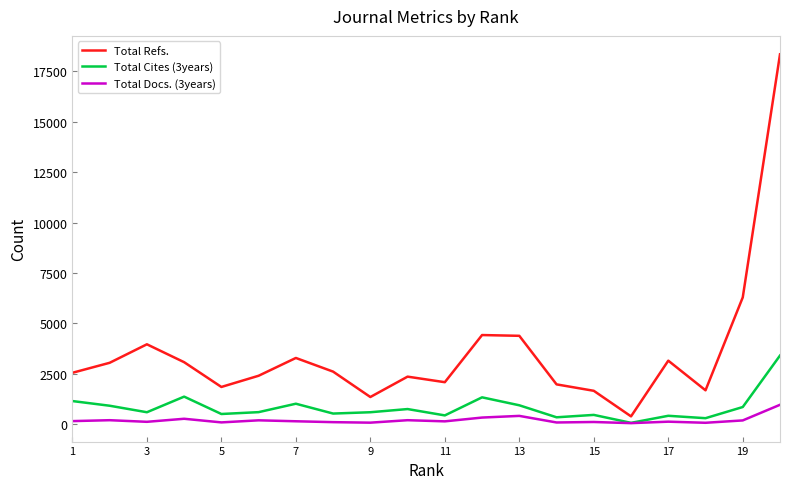

Rank the series by their maximum value, from lowest to highest.

Total Docs. (3years), Total Cites (3years), Total Refs.